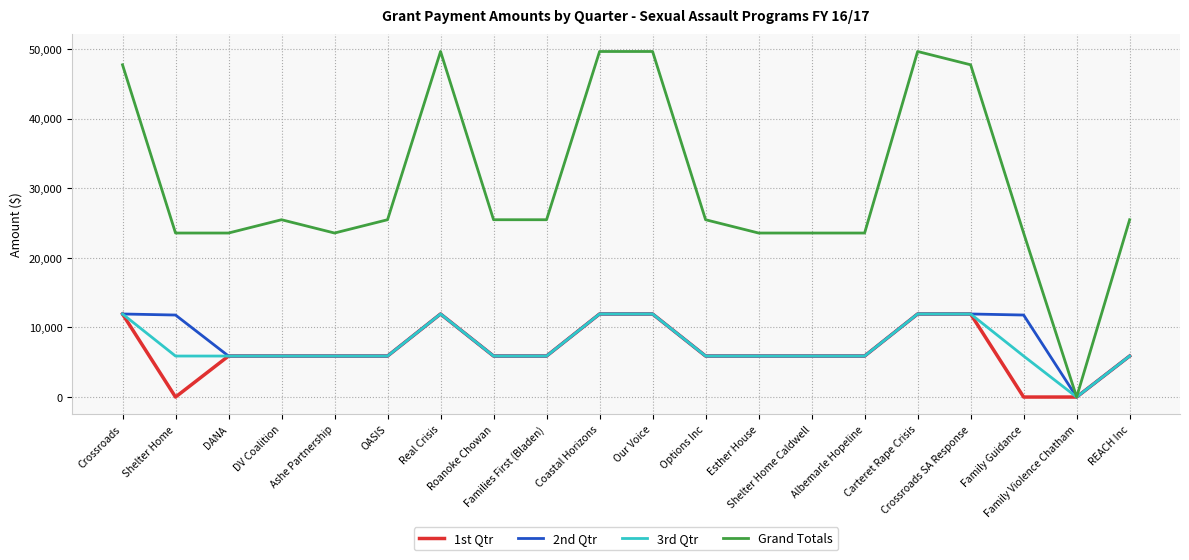

Where does the 2nd Qtr series first go above 5890?

Crossroads